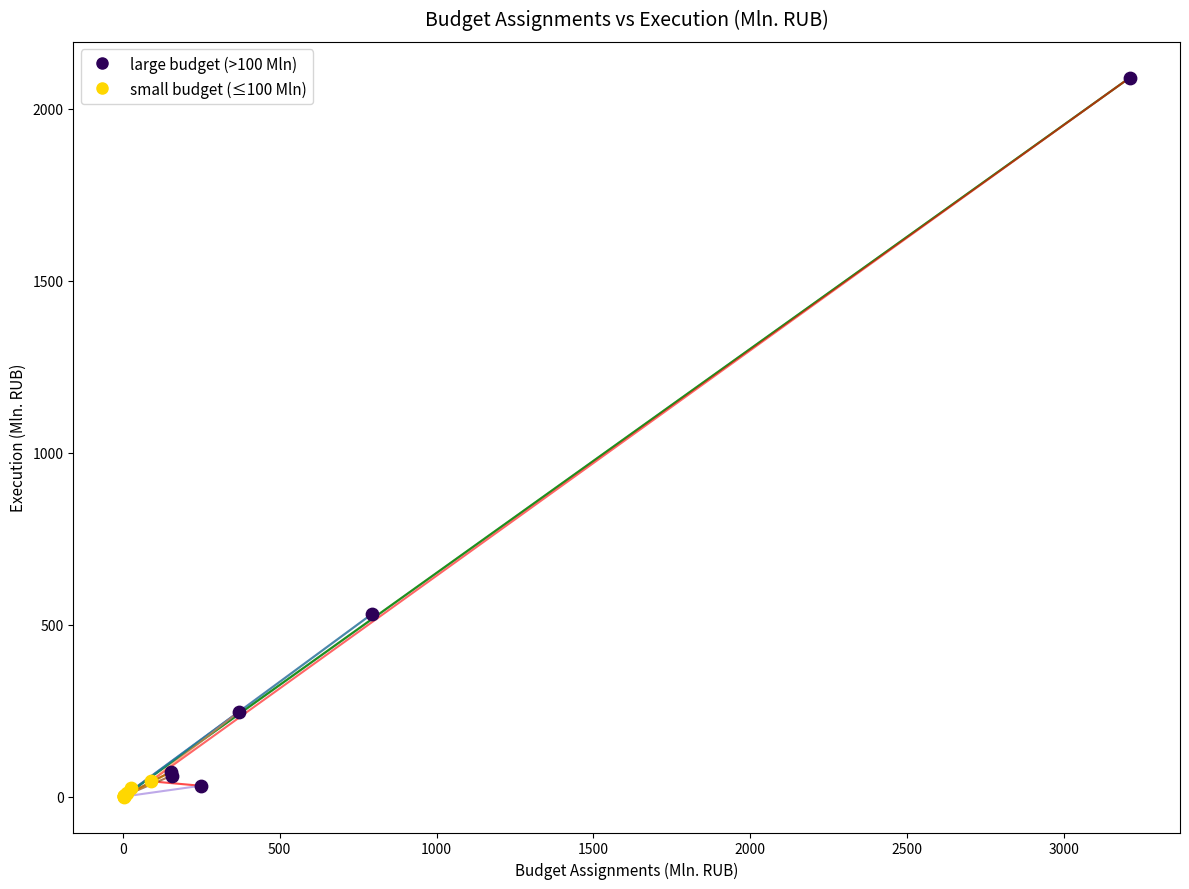

Which series contains the highest Y value?

large budget (>100 Mln)